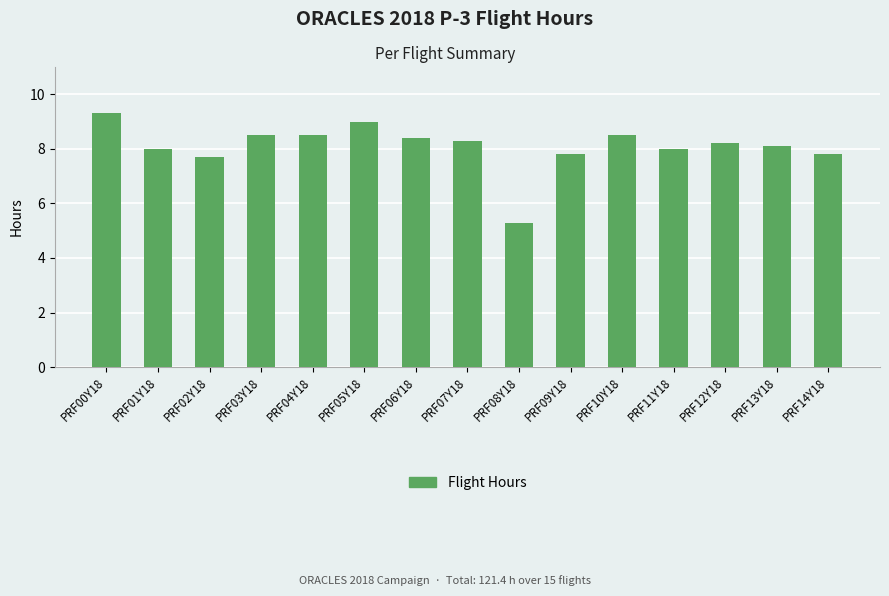

Is it true that the value at PRF03Y18 is 8.5?

True